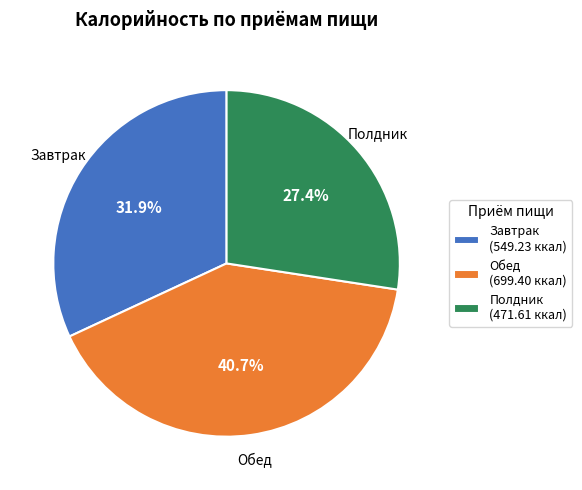

Between Полдник and Завтрак, which is larger?

Завтрак